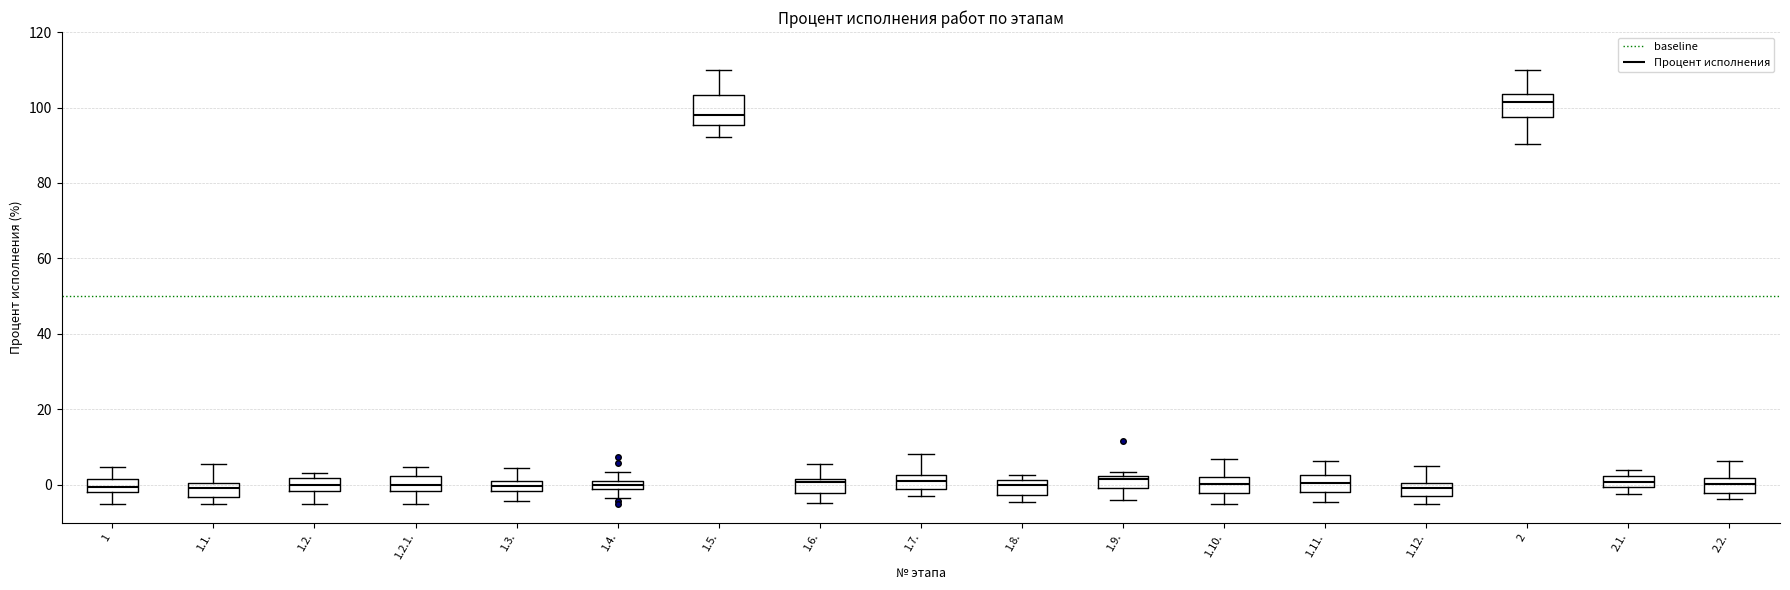

Where is the lower edge of the box for 1.2.1. on the y-axis? The values are not printed on the chart, so give them approximately, as read against the axis.

-2